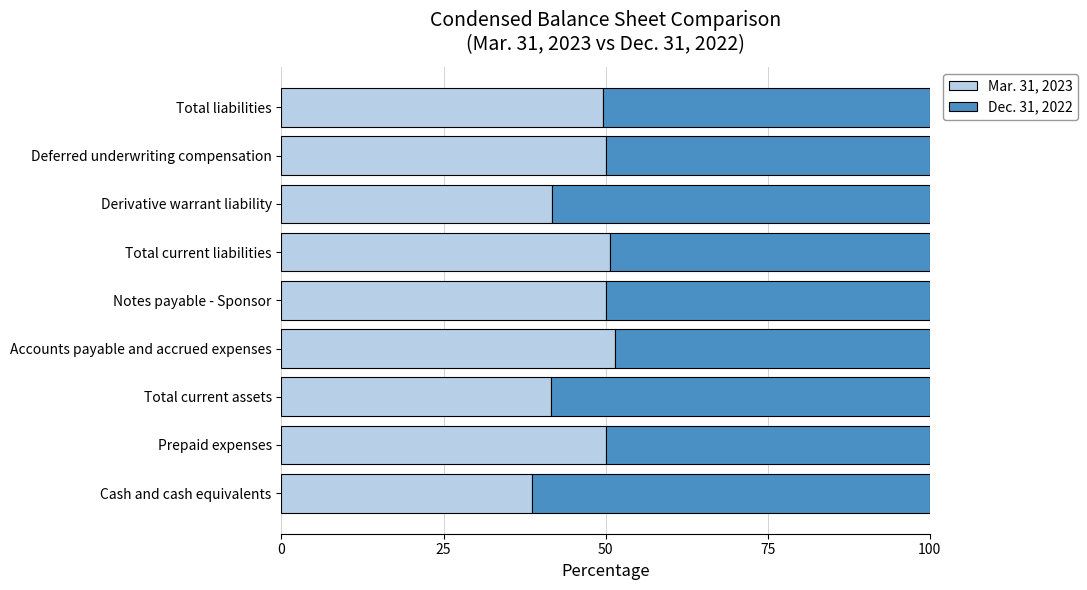

What is the average value of the Mar. 31, 2023 series?

47.1